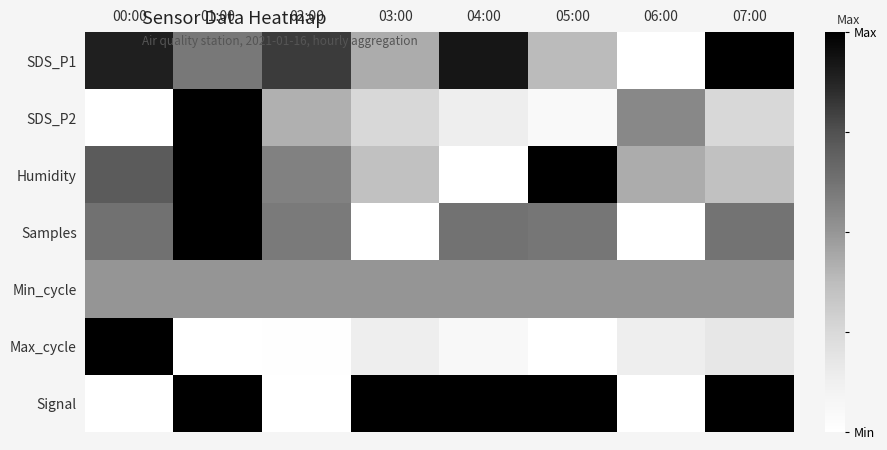

Reading right to left, extract all data points from this chart.

SDS_P1: 07:00=1.0	06:00=0.0	05:00=0.4	04:00=0.9	03:00=0.4	02:00=0.8	01:00=0.6	00:00=0.9
SDS_P2: 07:00=0.3	06:00=0.5	05:00=0.1	04:00=0.1	03:00=0.3	02:00=0.4	01:00=1.0	00:00=0.0
Humidity: 07:00=0.4	06:00=0.4	05:00=1.0	04:00=0.0	03:00=0.4	02:00=0.6	01:00=1.0	00:00=0.7
Samples: 07:00=0.6	06:00=0.0	05:00=0.6	04:00=0.6	03:00=0.0	02:00=0.6	01:00=1.0	00:00=0.6
Min_cycle: 07:00=0.5	06:00=0.5	05:00=0.5	04:00=0.5	03:00=0.5	02:00=0.5	01:00=0.5	00:00=0.5
Max_cycle: 07:00=0.2	06:00=0.1	05:00=0.0	04:00=0.1	03:00=0.1	02:00=0.0	01:00=0.0	00:00=1.0
Signal: 07:00=1.0	06:00=0.0	05:00=1.0	04:00=1.0	03:00=1.0	02:00=0.0	01:00=1.0	00:00=0.0